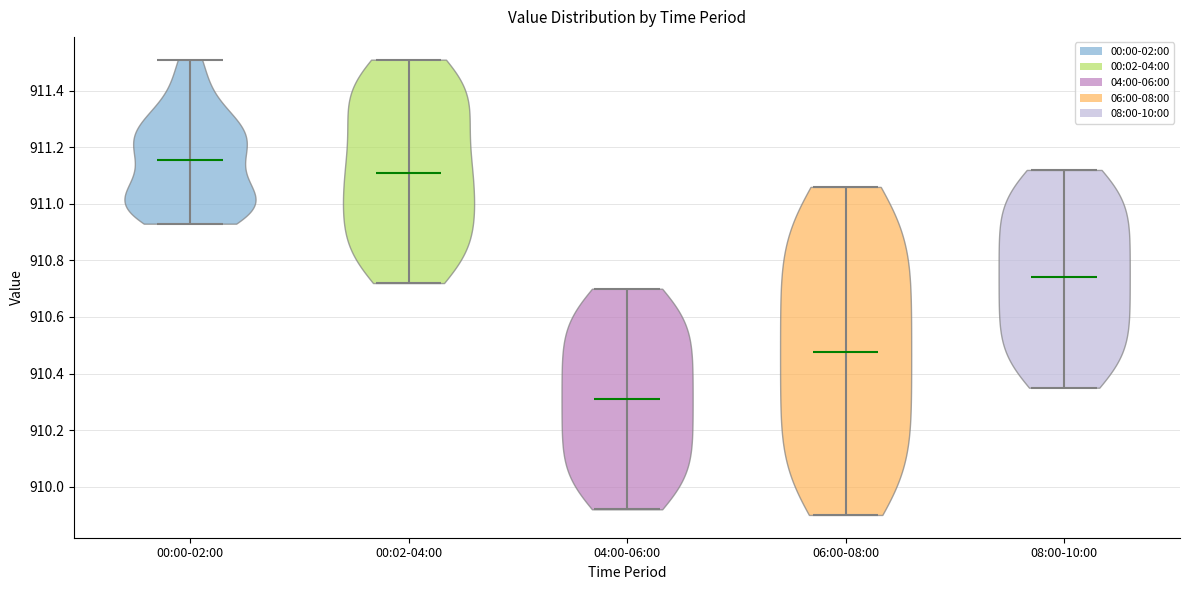

Reading left to right, read every violin against the y-axis: where its median line is, and the lowest and highest points it reaches. The values are not printed on the chart, so give them approximately, as read against the axis.

00:00-02:00: median line 911.16, lowest point 910.94, highest point 911.52
00:02-04:00: median line 911.12, lowest point 910.72, highest point 911.52
04:00-06:00: median line 910.32, lowest point 909.92, highest point 910.70
06:00-08:00: median line 910.48, lowest point 909.90, highest point 911.06
08:00-10:00: median line 910.74, lowest point 910.36, highest point 911.12